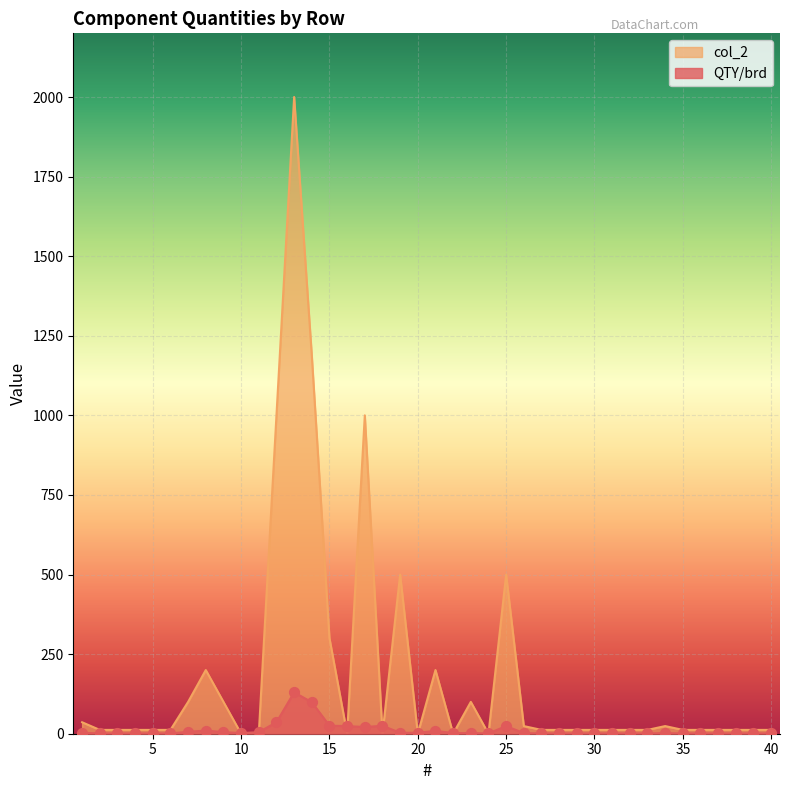

Which series reaches the minimum Y coordinate?

col_2